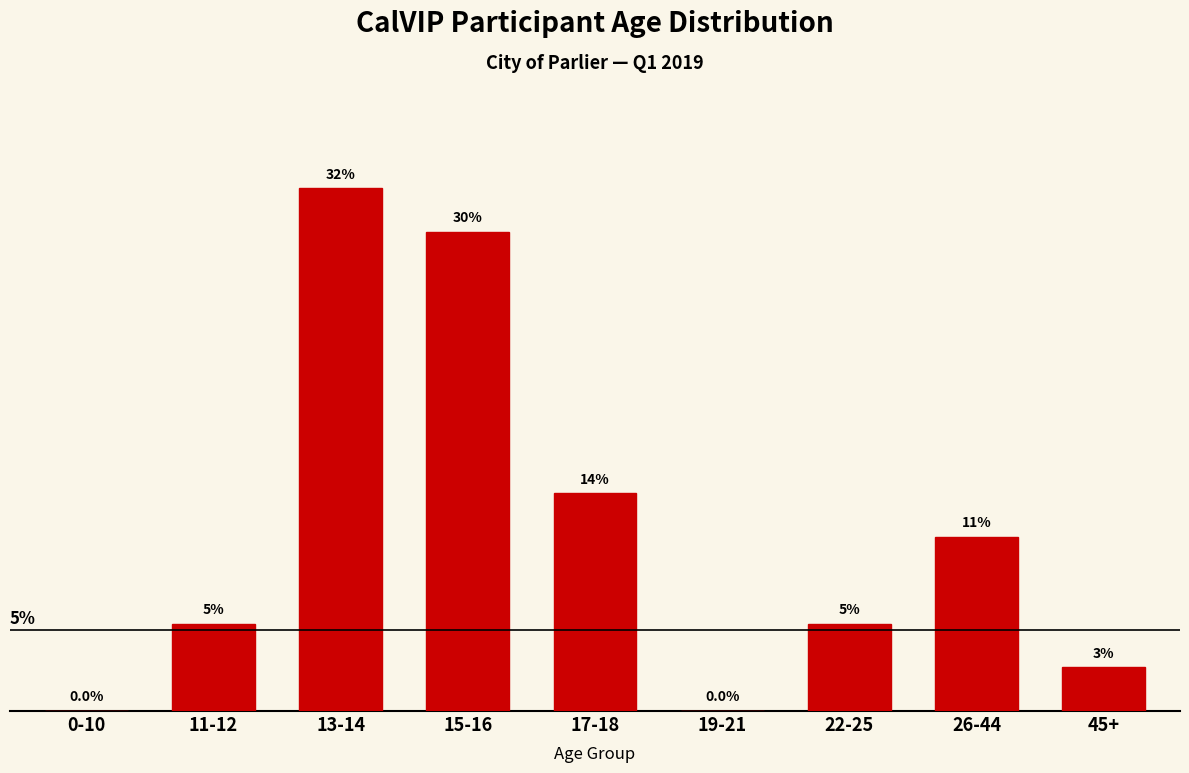

Which label corresponds to the largest value in the chart?

13-14